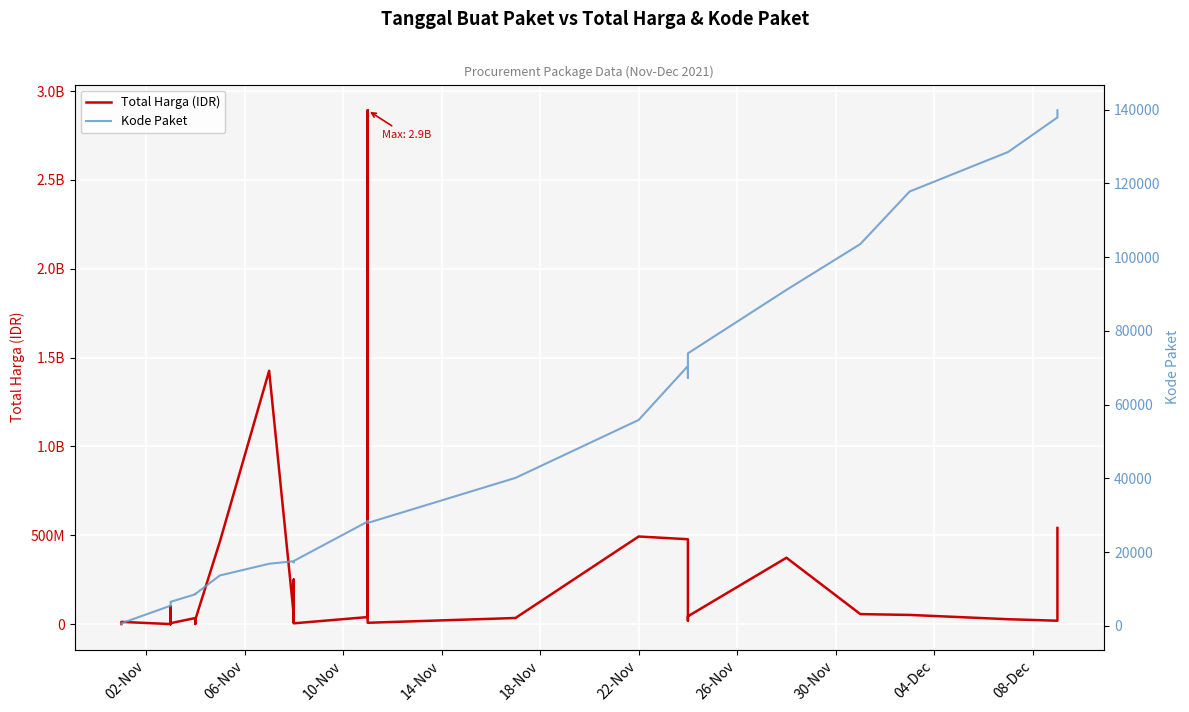

How many data points does each series have?

35